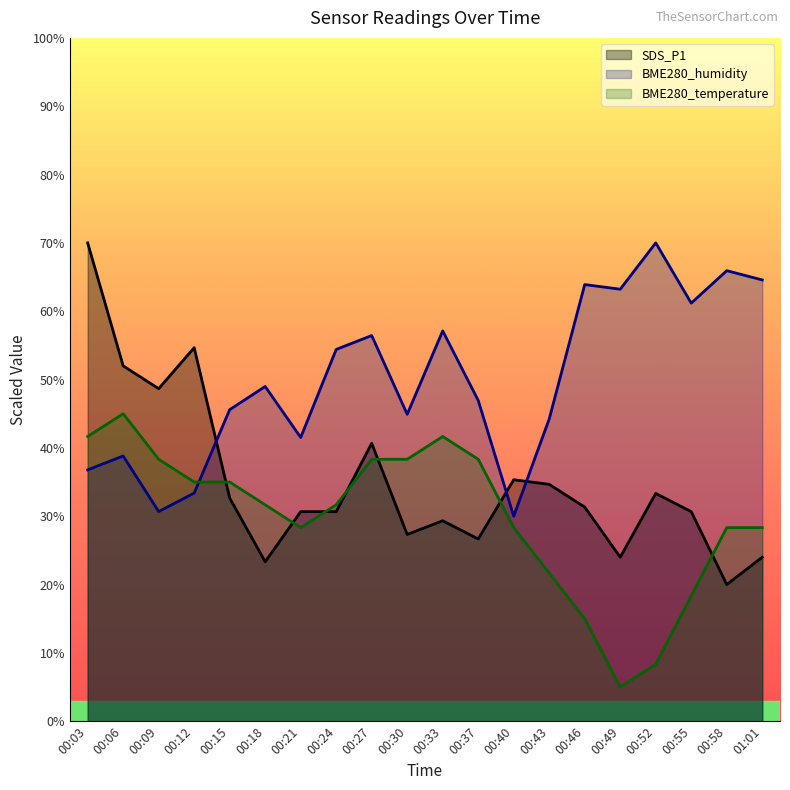

Rank the categories by BME280_temperature value from lowest to highest.

00:49, 00:52, 00:46, 00:55, 00:43, 00:21, 00:40, 00:58, 01:01, 00:18, 00:24, 00:12, 00:15, 00:09, 00:27, 00:30, 00:37, 00:03, 00:33, 00:06